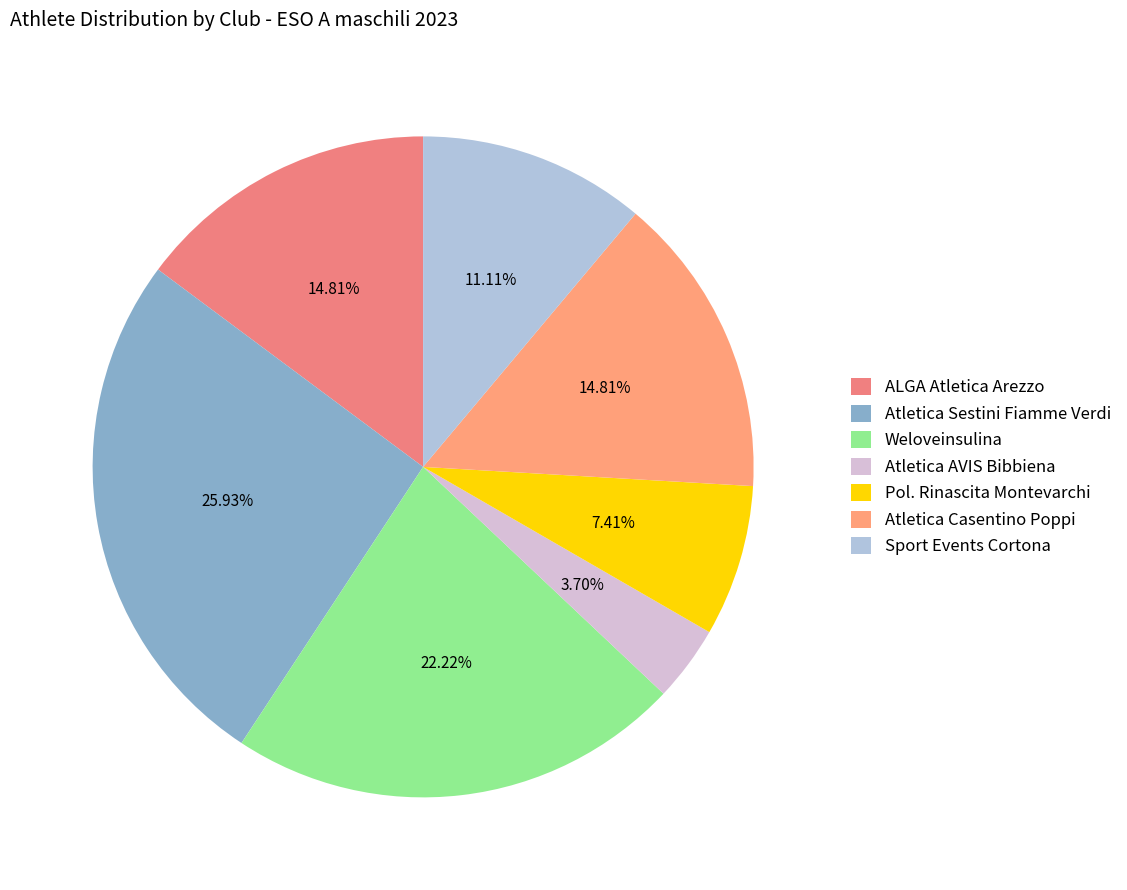

Between Atletica Sestini Fiamme Verdi and ALGA Atletica Arezzo, which is larger?

Atletica Sestini Fiamme Verdi